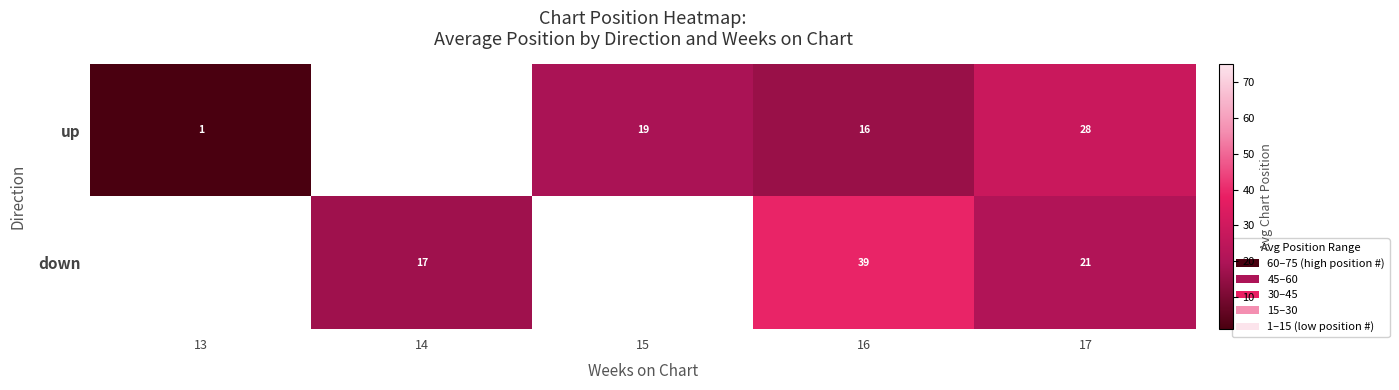

Is the value of up at 13 greater than the value of down at 16?

No